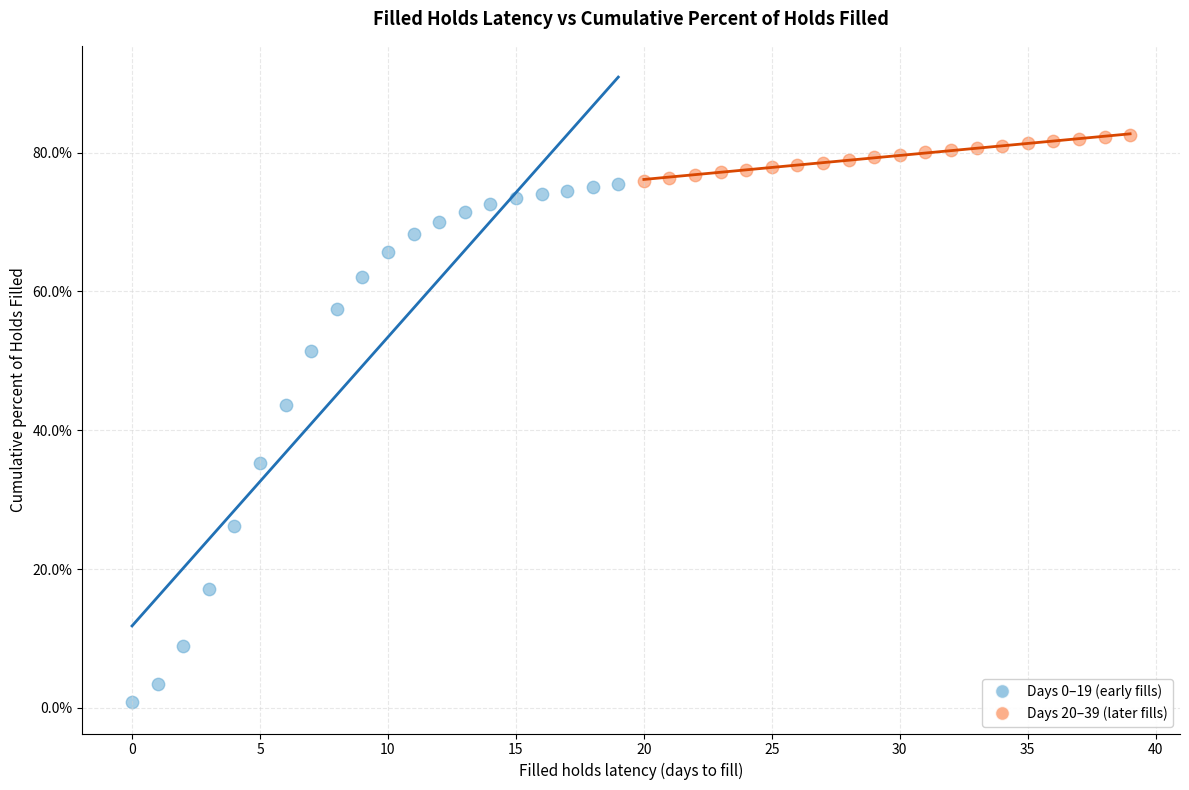

Which series reaches the maximum Y coordinate?

Days 20–39 (later fills)